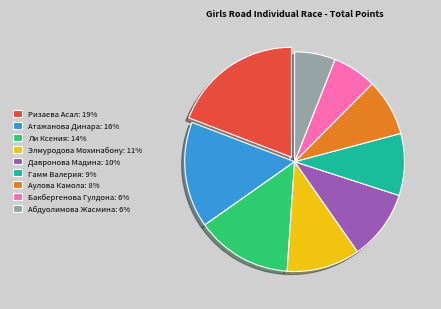

Is there any slice that represents more than half of the pie?

No